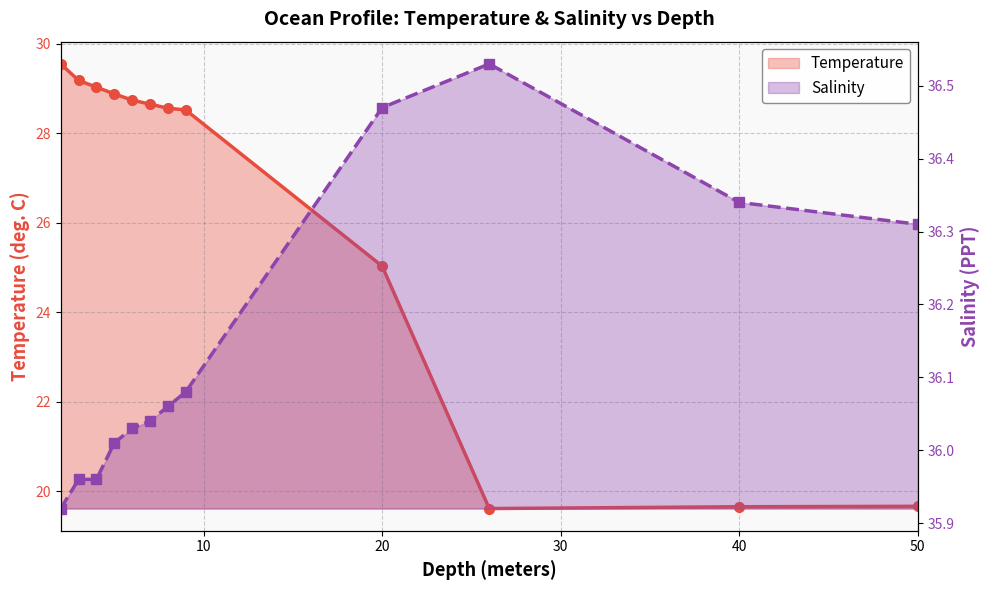

Which series has the largest total across all categories?

Salinity